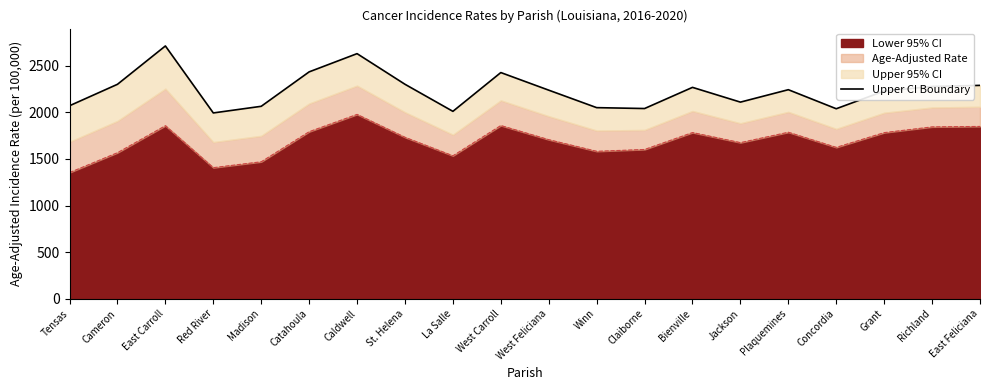

Reading left to right, what are all the values shown in this chart?

2071.8	2301.9	2713.6	1994.4	2065.7	2435.4	2631.1	2302.2	2011.6	2428.0	2239.0	2051.3	2041.8	2269.0	2110.6	2244.0	2039.5	2229.4	2278.7	2290.3